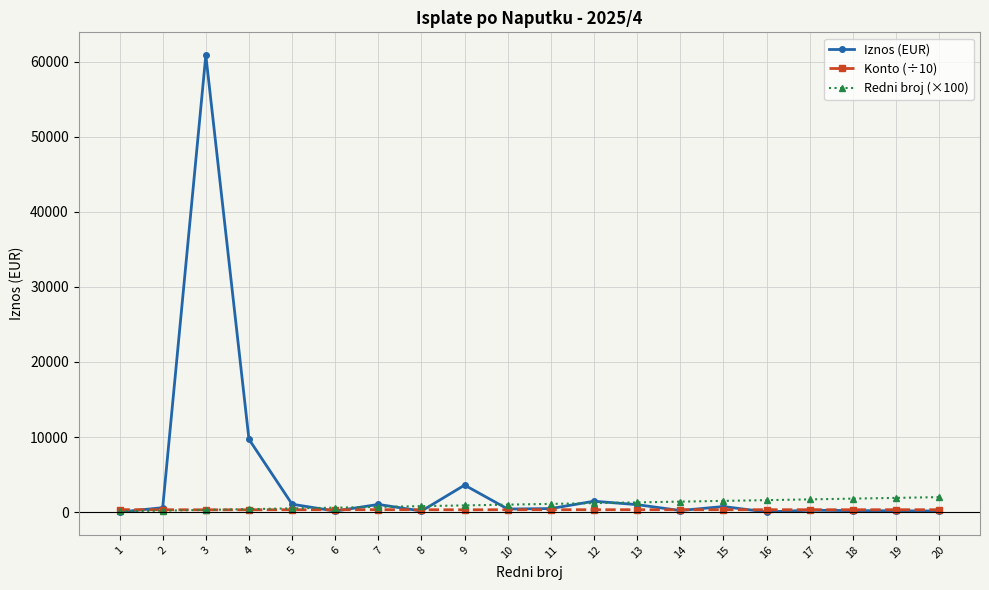

Where does the Iznos (EUR) series first go above 478?

2